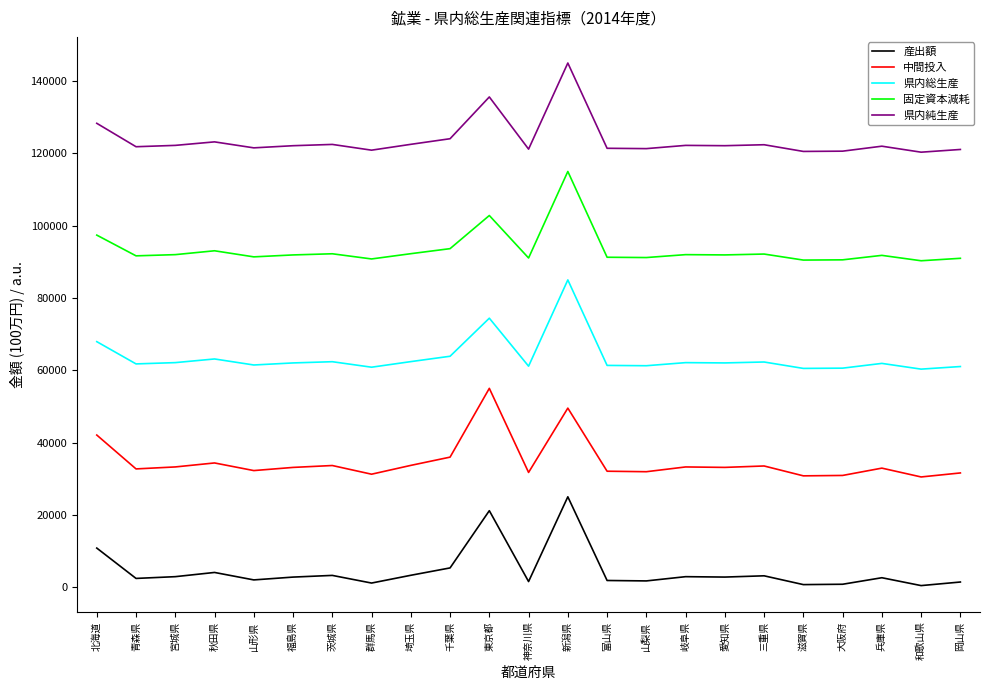

Rank the series by their average value, from lowest to highest.

産出額, 中間投入, 県内総生産, 固定資本減耗, 県内純生産